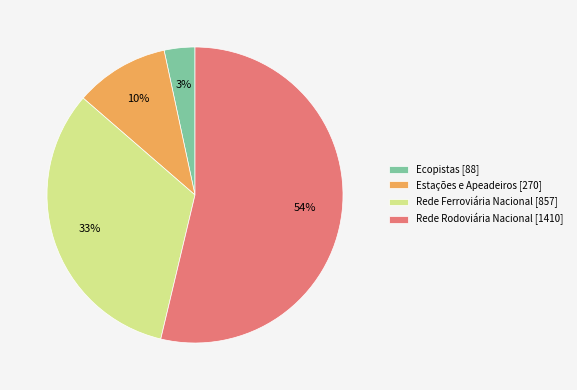

To the nearest percent, what percentage of the pie is Rede Rodoviária Nacional?

54%